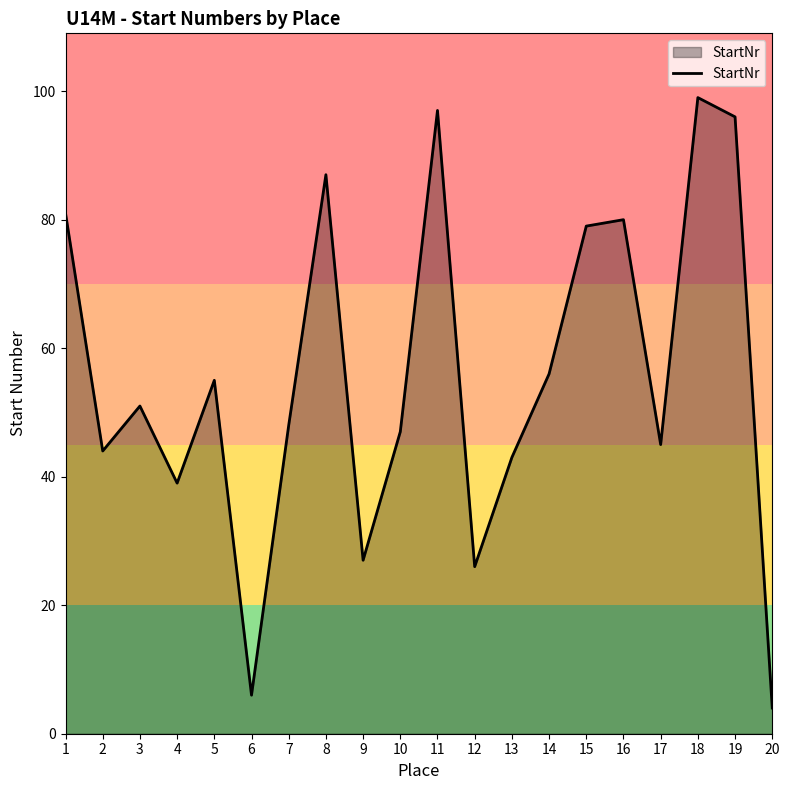

What is the change in value from 2 to 15?

+35